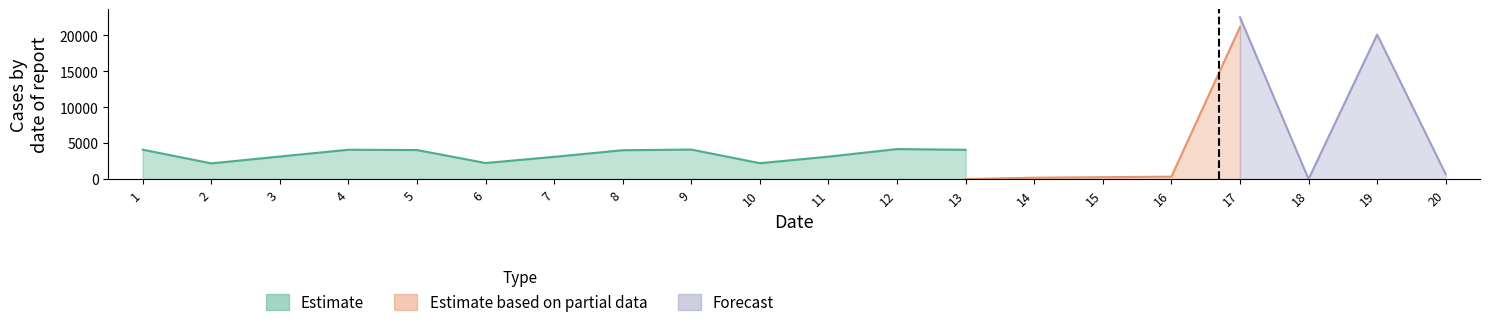

Which has a higher value, 10 or 12?

12